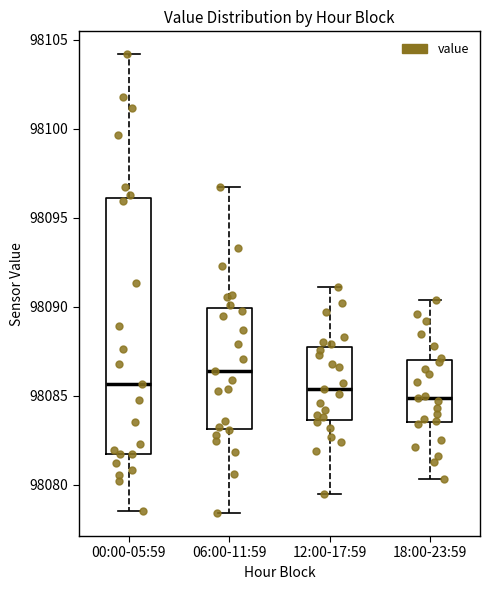

Reading left to right, transcribe this box plot: for each box, give where its median line is, the range the box spans, and where its two whiskers end, as read against the y-axis. The values are not printed on the chart, so give them approximately, as read against the axis.

00:00-05:59: median 98085.5, box 98081.5 to 98096.0, whiskers 98078.5 to 98104.0
06:00-11:59: median 98086.5, box 98083.0 to 98090.0, whiskers 98078.5 to 98097.0
12:00-17:59: median 98085.5, box 98083.5 to 98088.0, whiskers 98079.5 to 98091.0
18:00-23:59: median 98085.0, box 98083.5 to 98087.0, whiskers 98080.5 to 98090.5